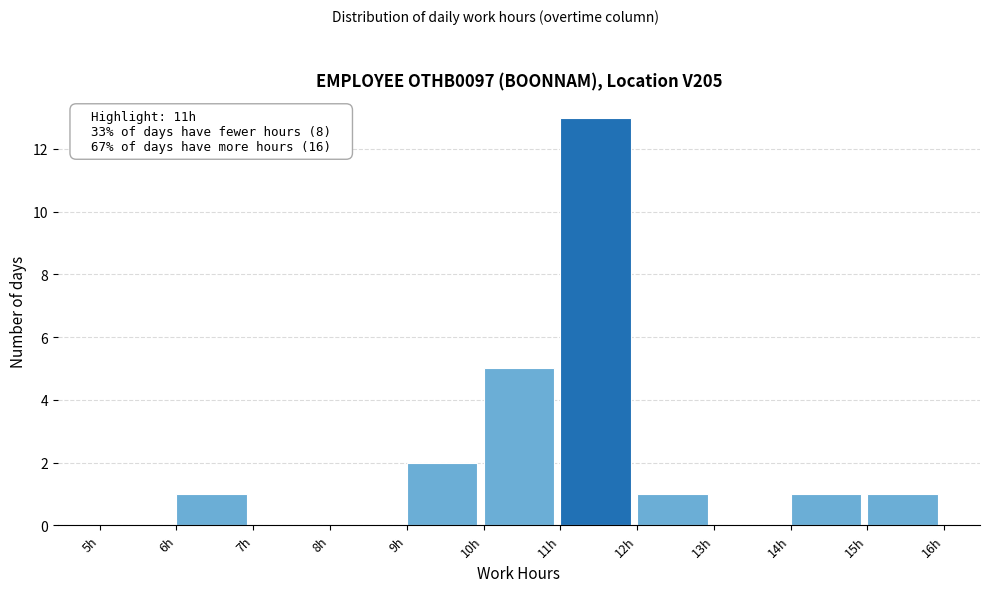

Over which range of the x-axis is the bar tallest?

11 to 12